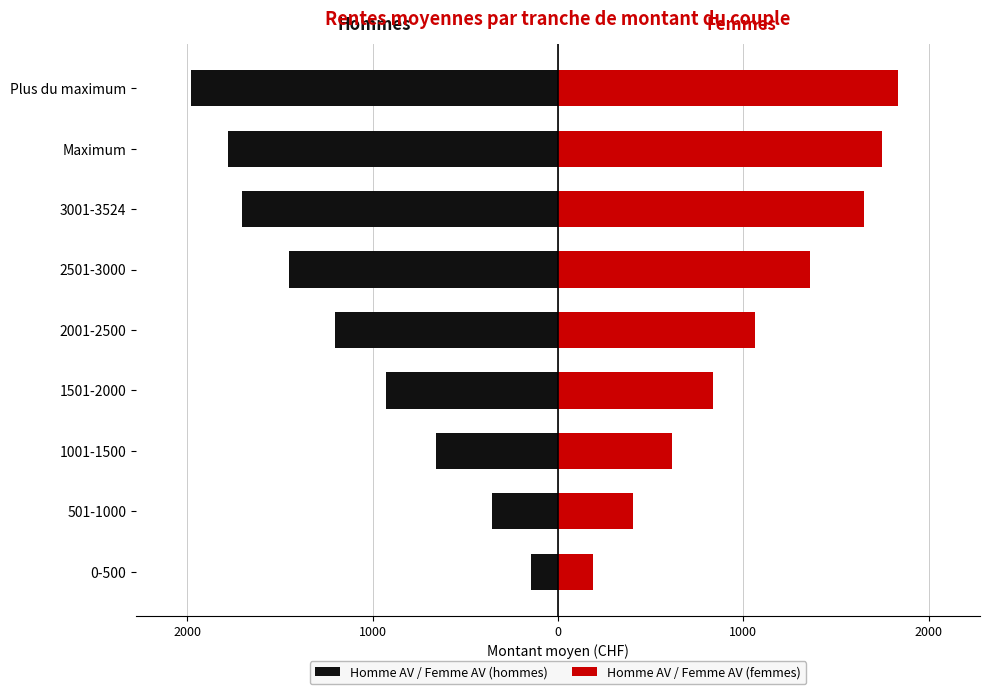

How many groups of bars are there?

9